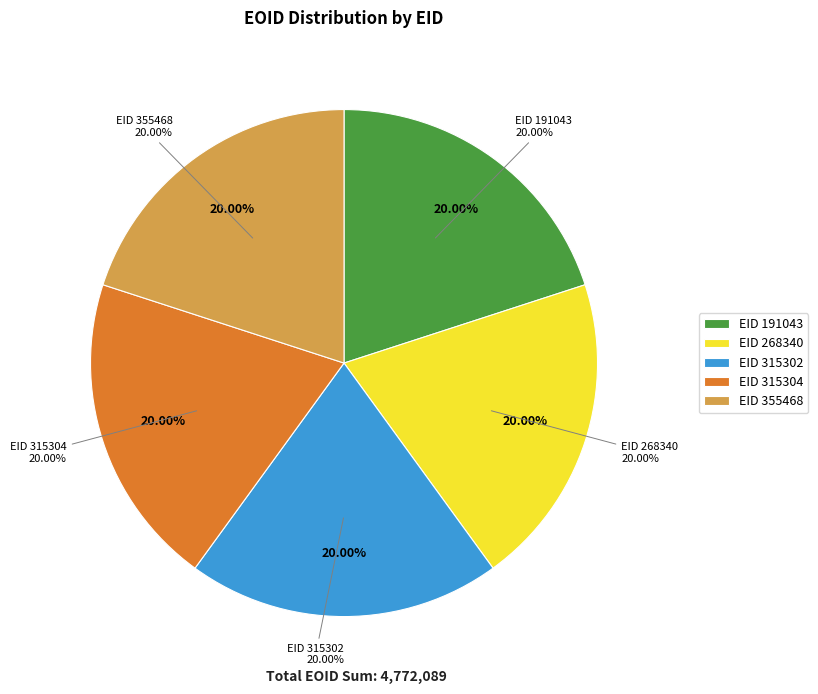

Approximately how many times larger is the value at 315304 compared to 355468?

1.0